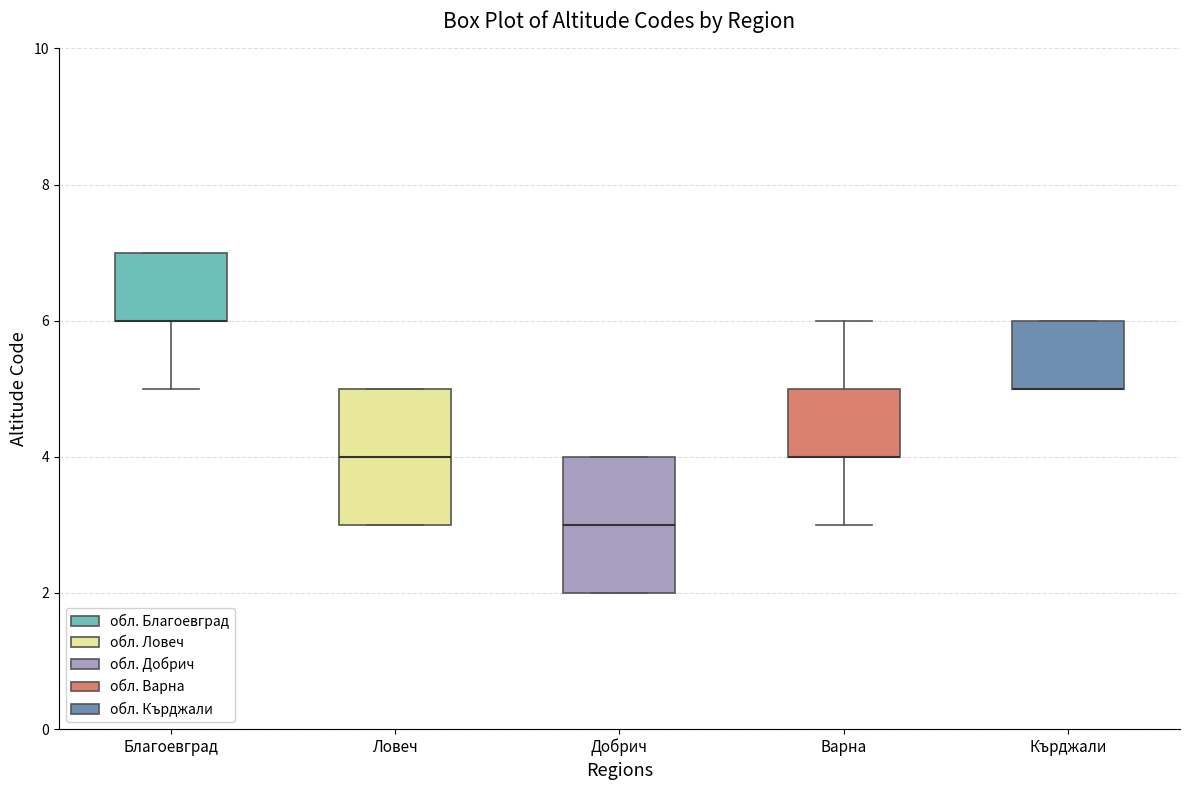

Reading left to right, transcribe this box plot: for each box, give where its median line is, the range the box spans, and where its two whiskers end, as read against the y-axis. The values are not printed on the chart, so give them approximately, as read against the axis.

Благоевград: median 6 (drawn on the box's lower edge), box 6 to 7, whiskers 5 to 7
Ловеч: median 4, box 3 to 5, whiskers 3 to 5
Добрич: median 3, box 2 to 4, whiskers 2 to 4
Варна: median 4 (drawn on the box's lower edge), box 4 to 5, whiskers 3 to 6
Кърджали: median 5 (drawn on the box's lower edge), box 5 to 6, whiskers 5 to 6